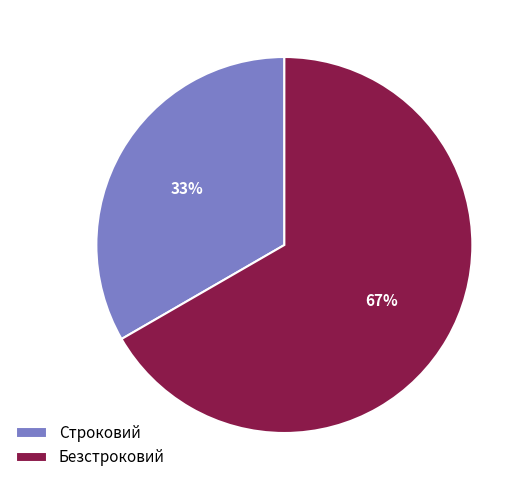

The Строковий slice represents 45% of the pie. True or false?

False